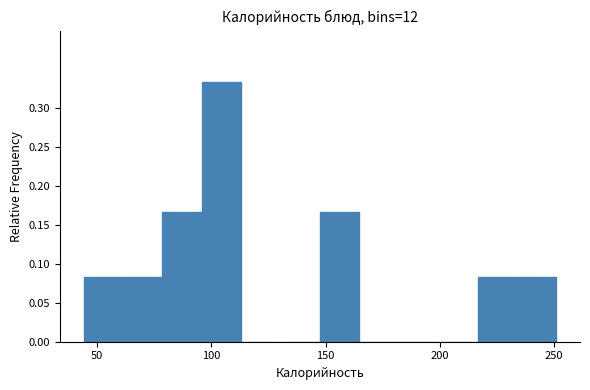

Around what value on the x-axis is the tallest bar? Give the approximate position of its centre, as read against the axis.

105